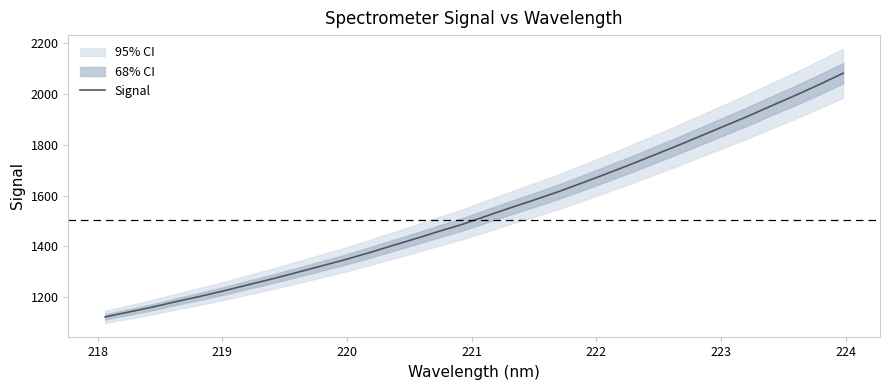

Reading left to right, what are all the values shown in this chart?

1123.0	1142.5	1162.0	1183.8	1204.1	1226.0	1249.4	1272.4	1296.7	1321.5	1346.4	1373.3	1401.8	1430.0	1459.2	1487.2	1519.6	1551.6	1582.6	1614.4	1649.0	1684.2	1720.3	1757.6	1795.3	1834.2	1873.3	1912.5	1953.9	1994.5	2037.0	2081.4